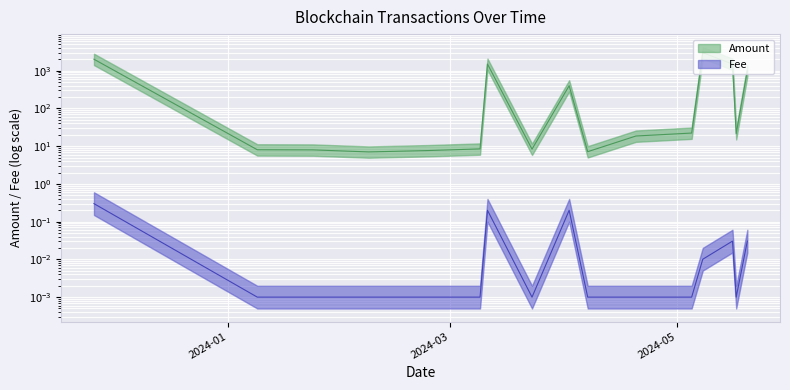

What is the label of the 3rd point from the left?

2024-01-24